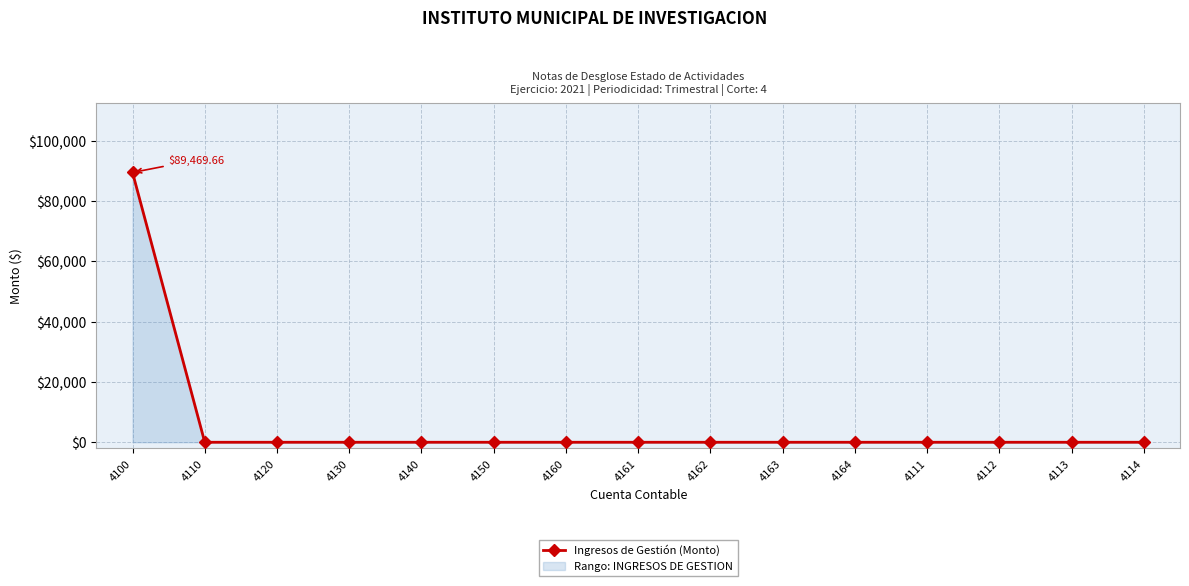

Does the chart display data point markers on the line(s)?

Yes